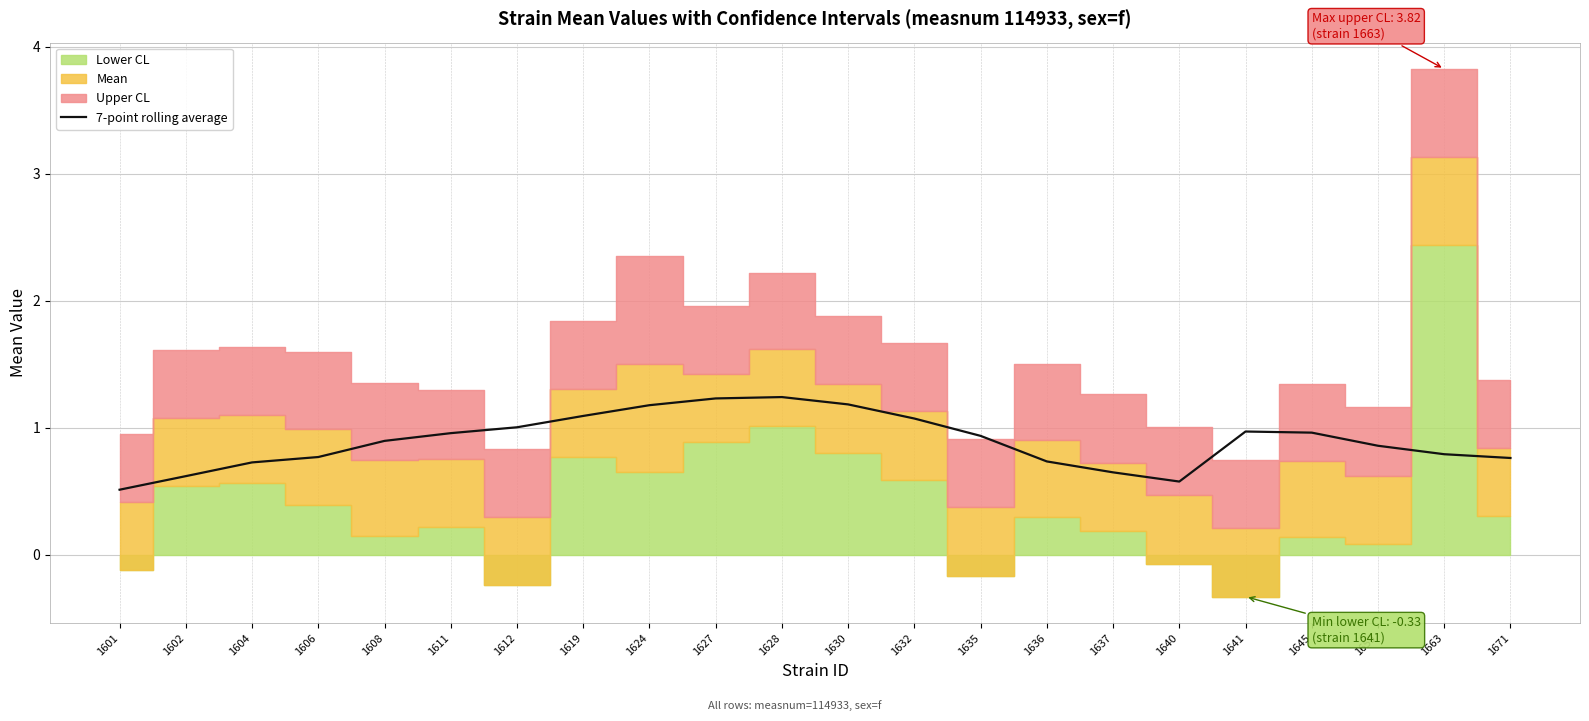

Rank the categories by value from highest to lowest.

1628, 1627, 1630, 1624, 1619, 1632, 1612, 1641, 1645, 1611, 1635, 1608, 1659, 1663, 1606, 1671, 1636, 1604, 1637, 1602, 1640, 1601